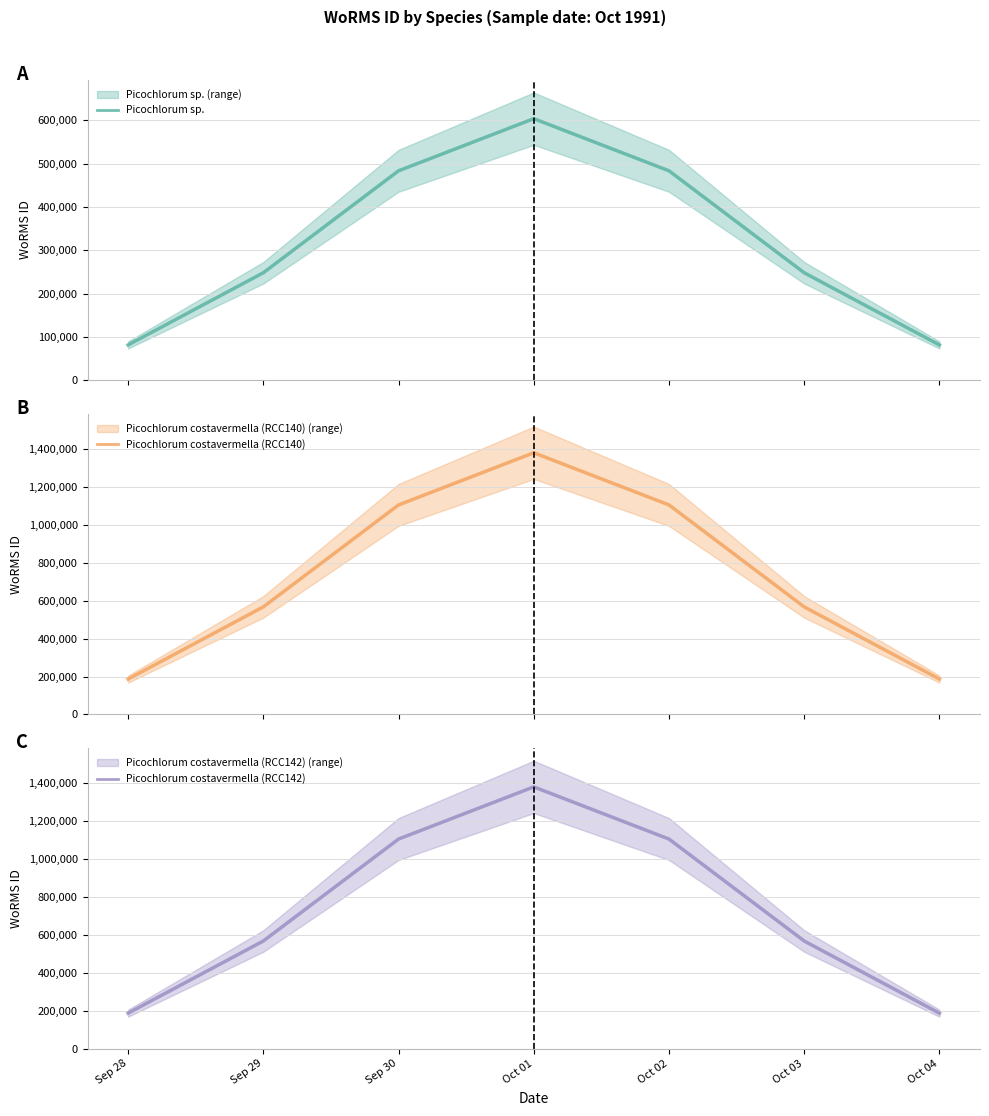

Which series changed the most between Sep 30 and Oct 01?

Picochlorum costavermella (RCC140)